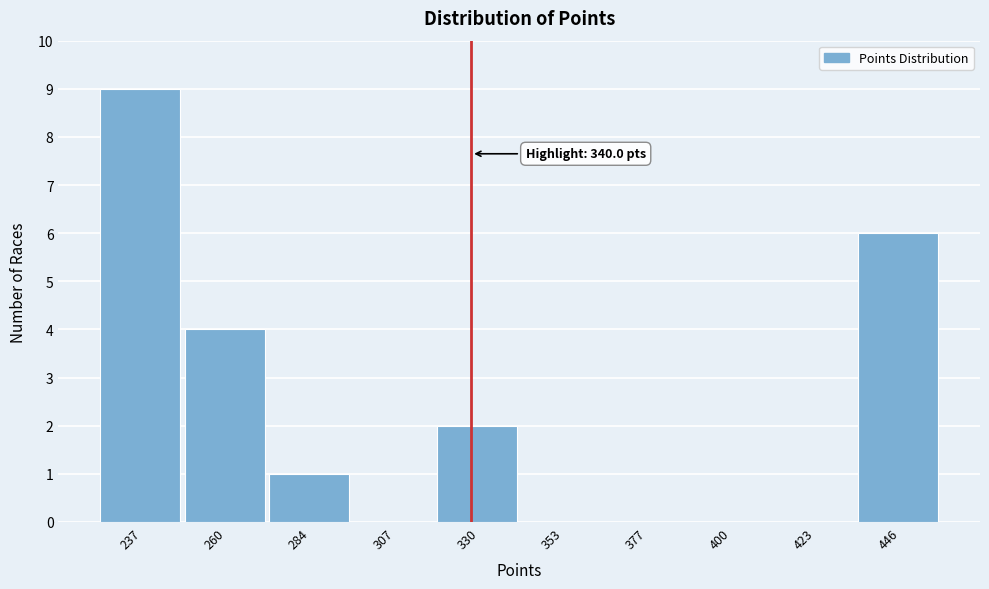

Reading left to right, extract all data points from this chart.

237=9	260=4	284=1	307=0	330=2	353=0	377=0	400=0	423=0	446=6